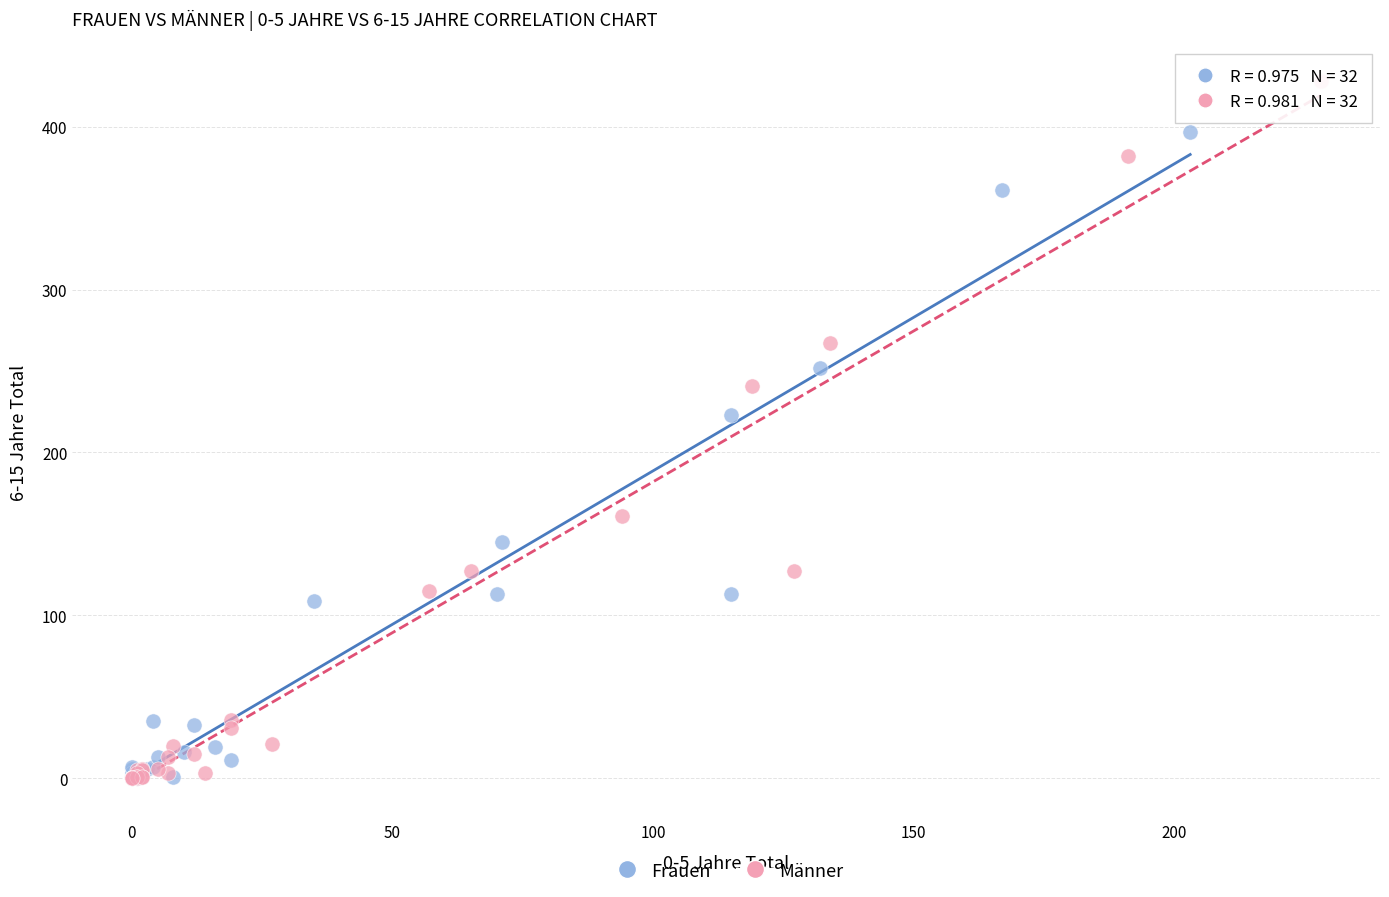

Which series has the widest spread of Y values?

Männer